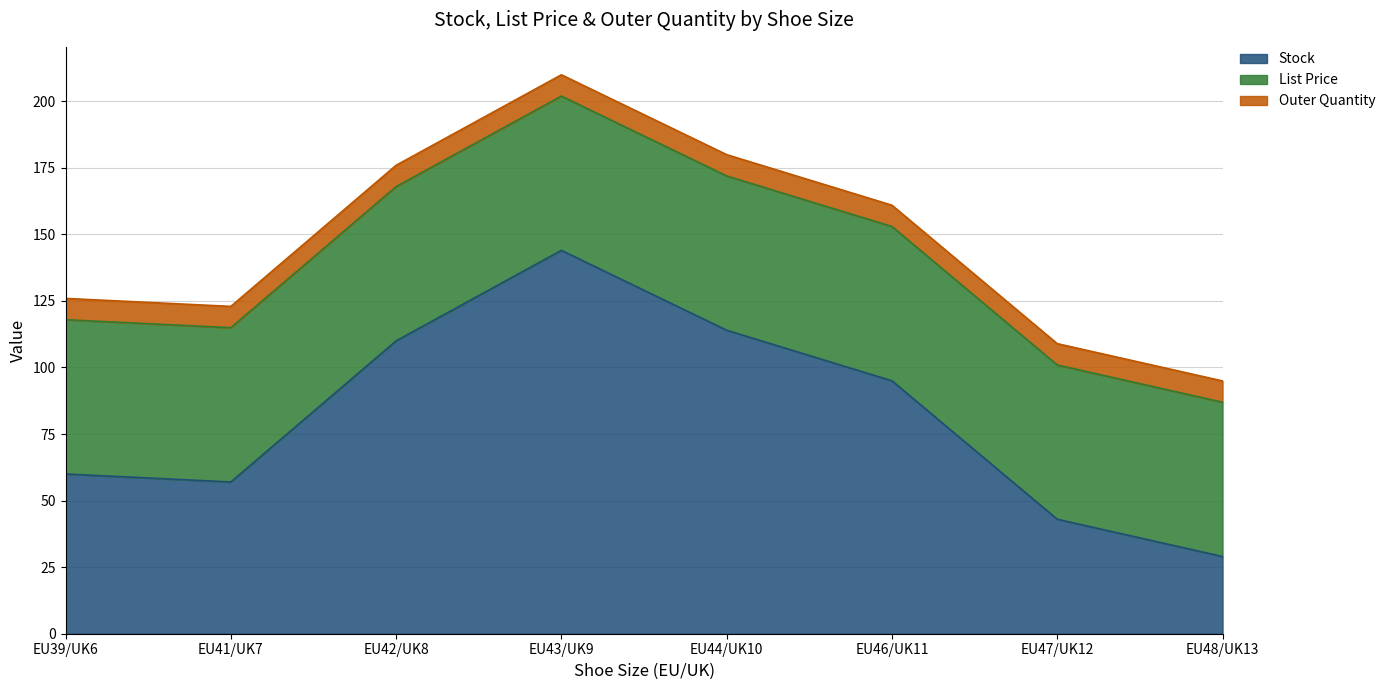

Rank the series by their maximum value, from lowest to highest.

Outer Quantity, List Price, Stock